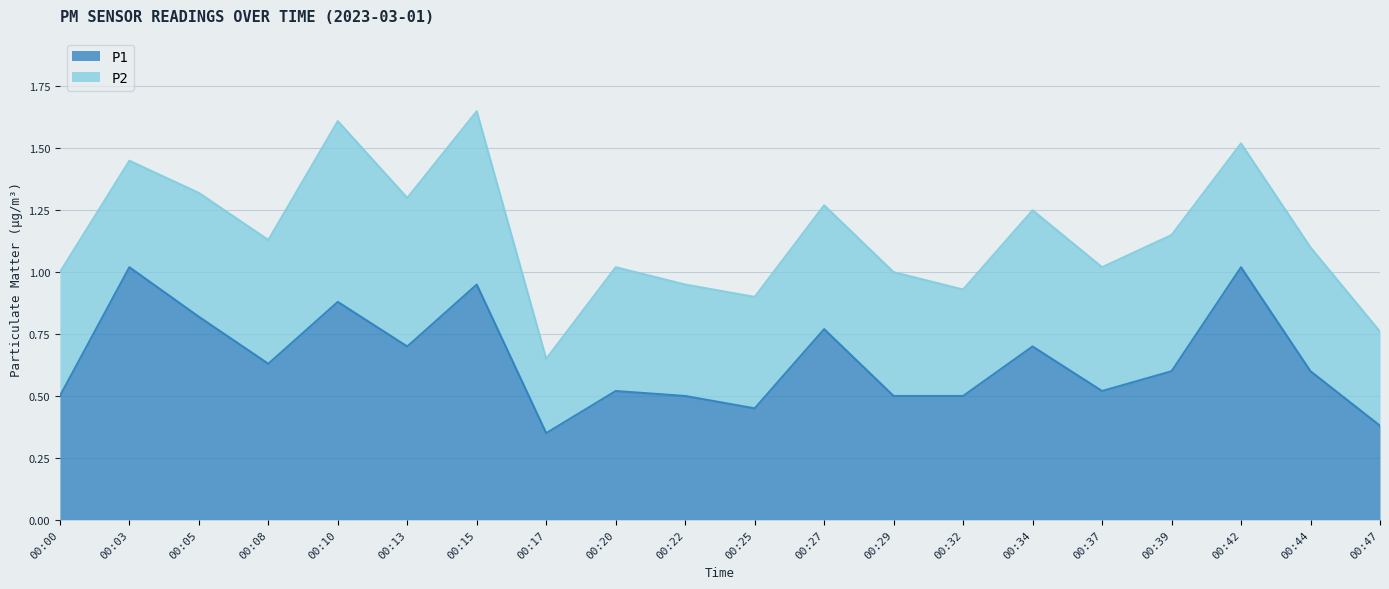

Rank the categories by value from lowest to highest.

00:17, 00:47, 00:25, 00:00, 00:22, 00:29, 00:32, 00:20, 00:37, 00:39, 00:44, 00:08, 00:13, 00:34, 00:27, 00:05, 00:10, 00:15, 00:03, 00:42